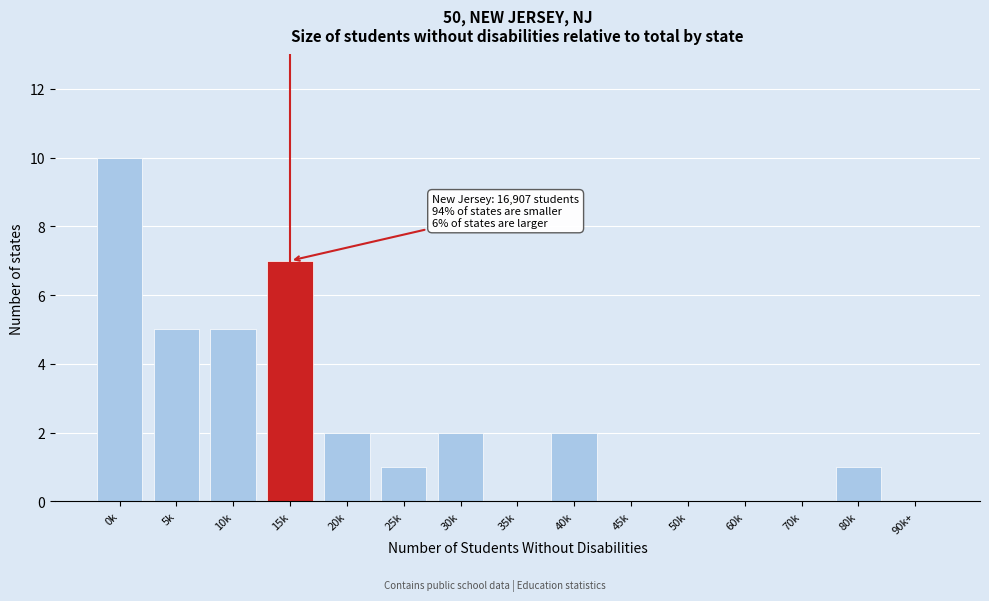

Reading right to left, transcribe all the data shown in this chart.

90k+=0	80k=1	70k=0	60k=0	50k=0	45k=0	40k=2	35k=0	30k=2	25k=1	20k=2	15k=7	10k=5	5k=5	0k=10